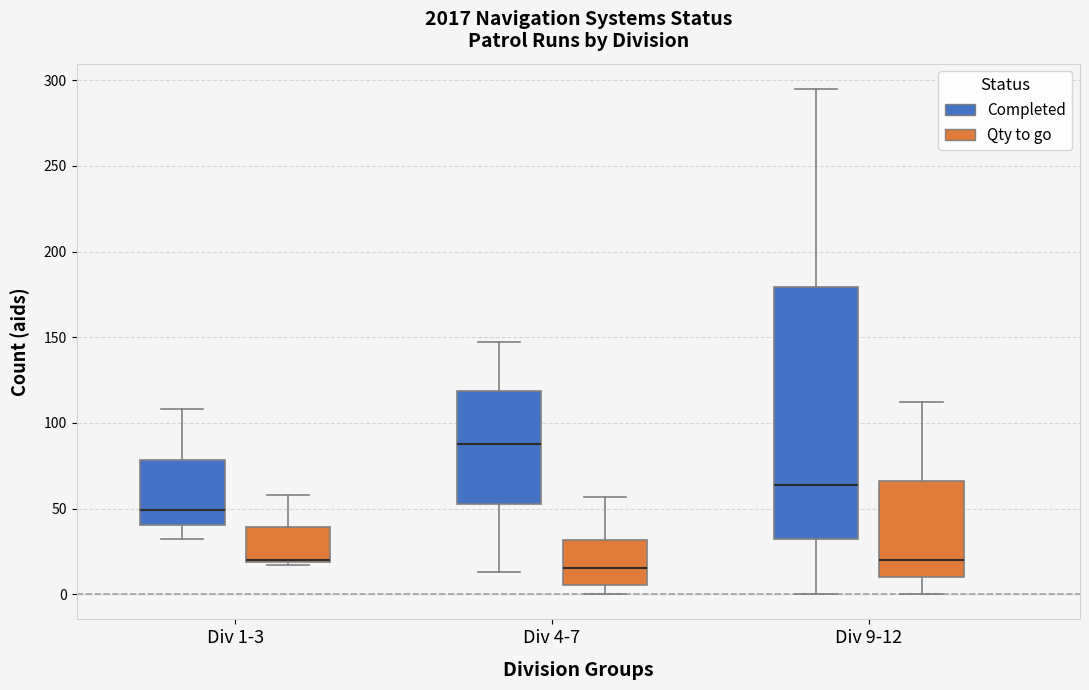

Which box has the highest median line?

Div 4-7 (Completed)